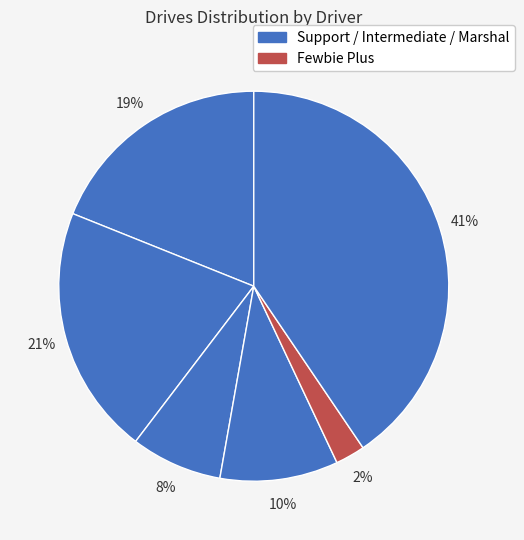

How many slices are in this pie chart?

6